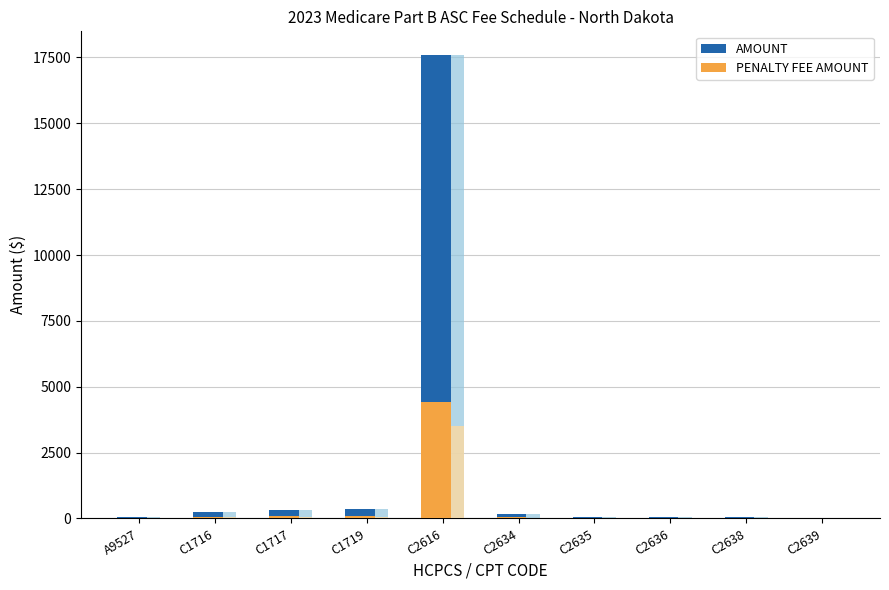

List the series in order of their peak value, highest first.

AMOUNT, PENALTY FEE AMOUNT